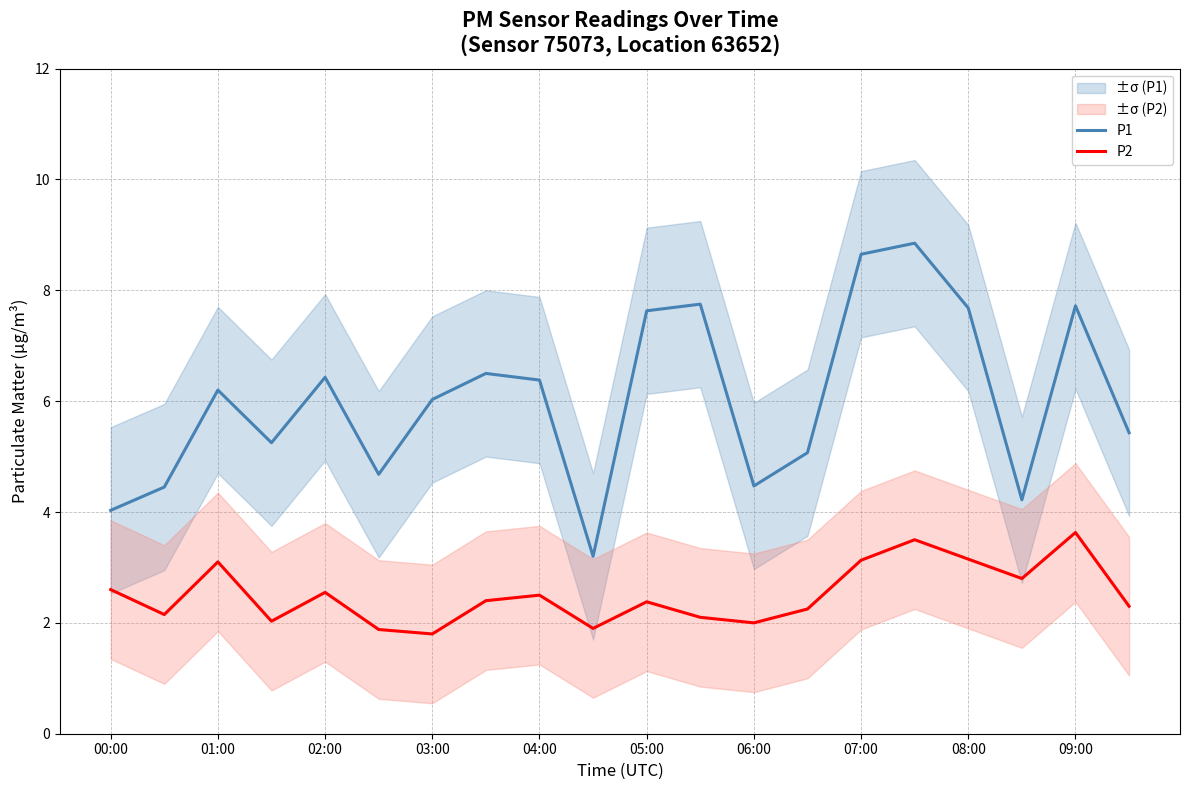

True or false: P1 and P2 cross at least once.

False